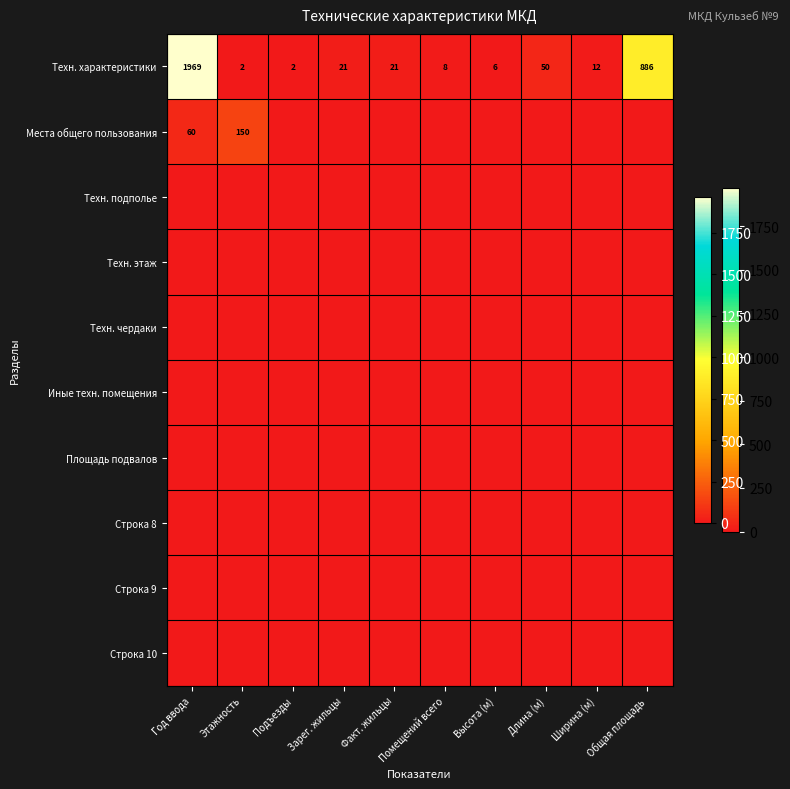

What is the spread (max minus min) of values at Подъезды?

2